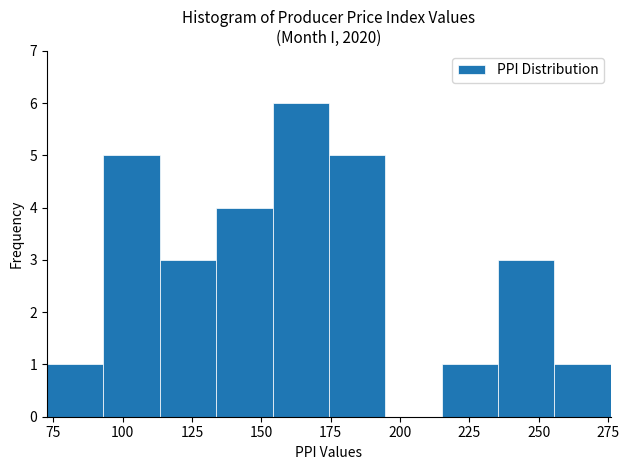

Reading left to right, list every bar in this chart as the range it spans on the x-axis followed by its height. Neither the bar edges nor the heights are printed on the chart, so give them approximately, as read against the axes.

75 to 95: 1
95 to 115: 5
115 to 135: 3
135 to 155: 4
155 to 175: 6
175 to 195: 5
195 to 215: 0
215 to 235: 1
235 to 255: 3
255 to 275: 1